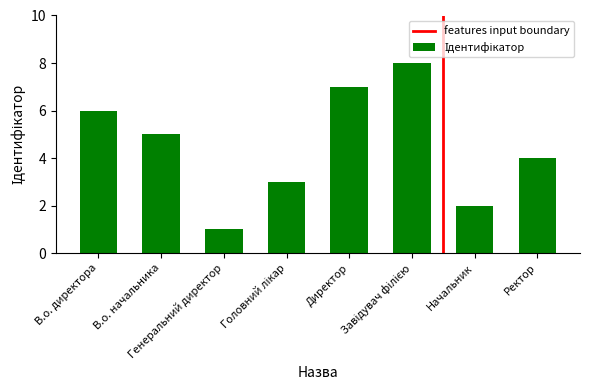

What is the difference between the maximum and minimum values?

7